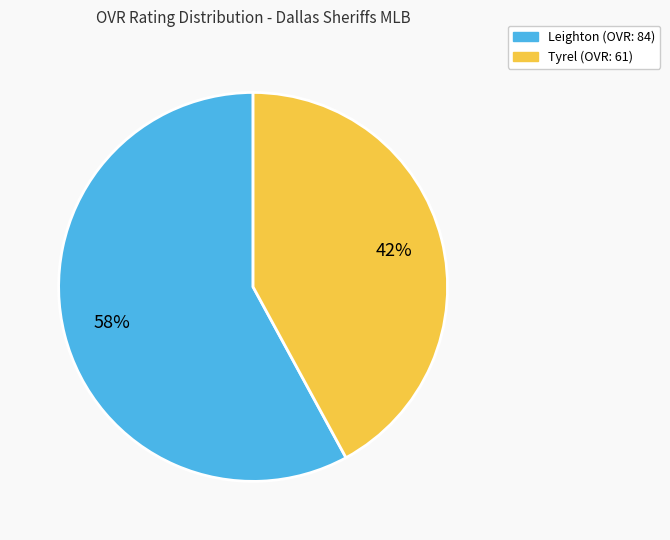

To the nearest percent, what percentage of the pie is Tyrel?

42%